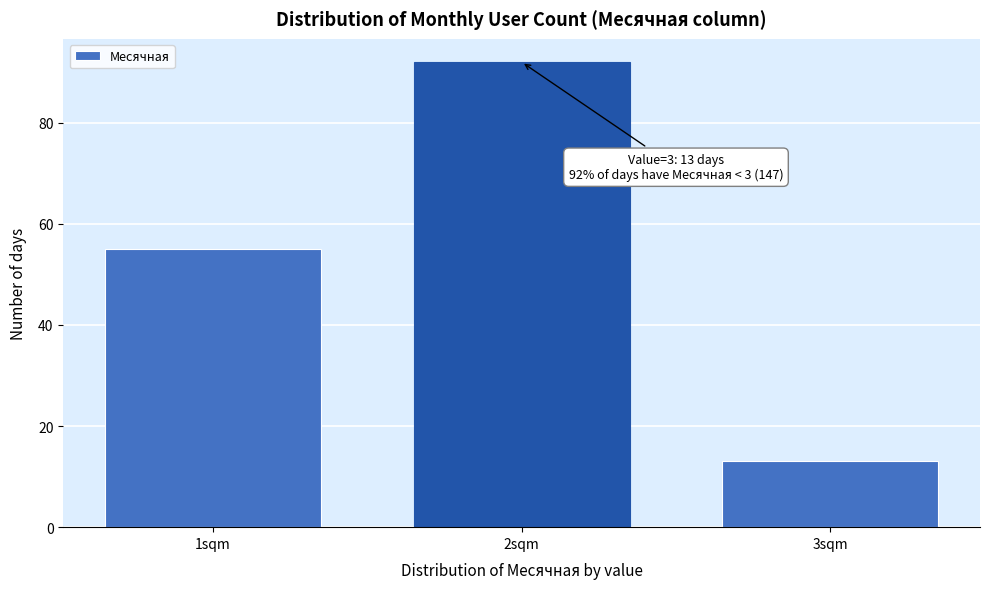

Reading left to right, transcribe all the data shown in this chart.

55	92	13